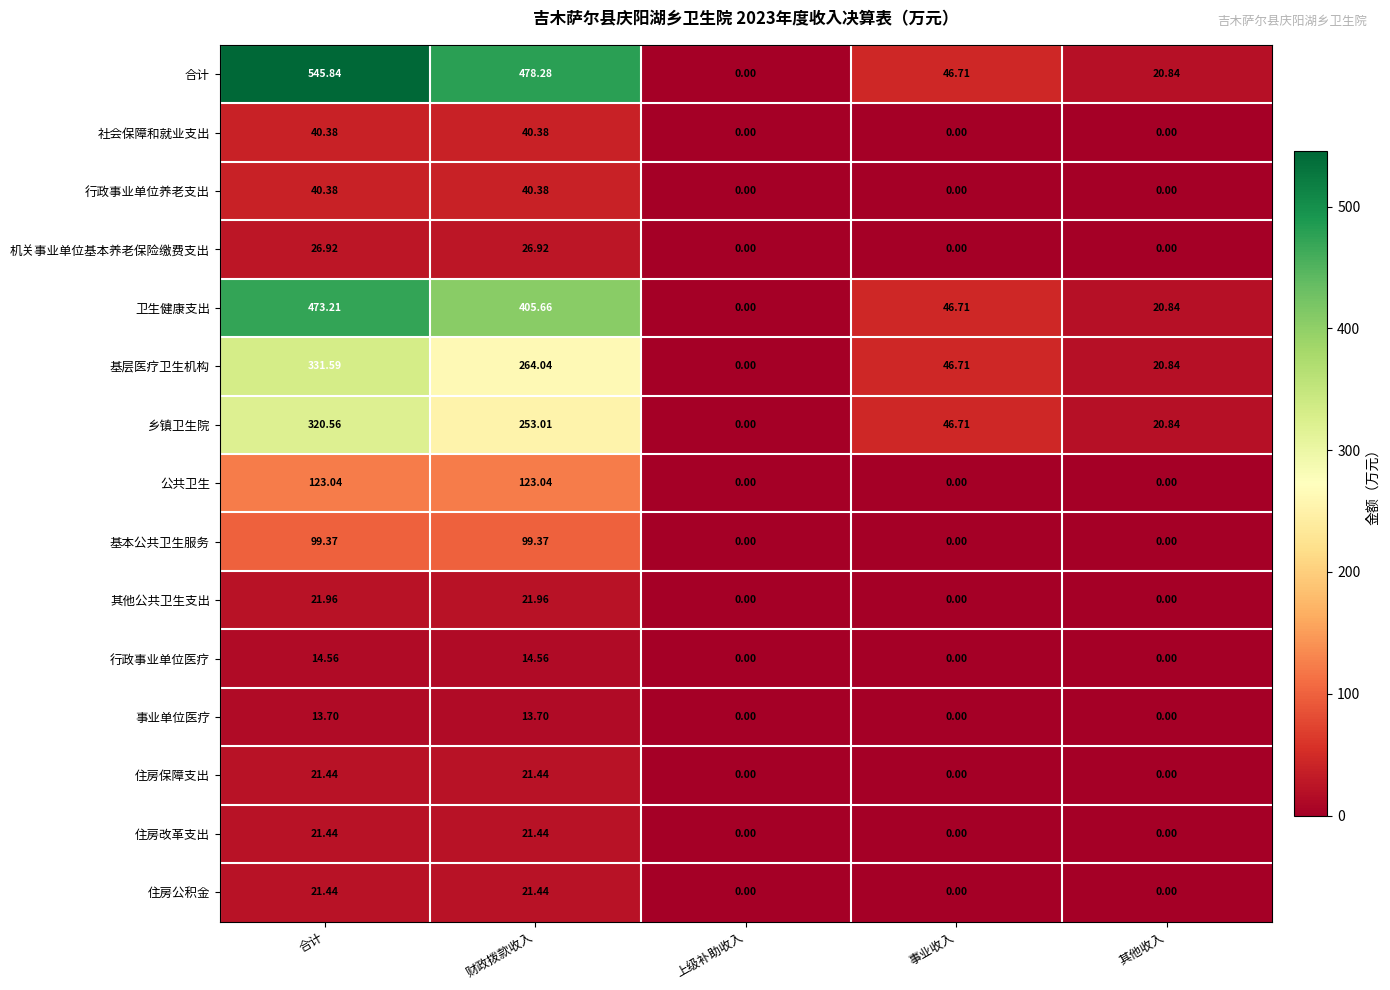

Which series has the largest total across all categories?

合计